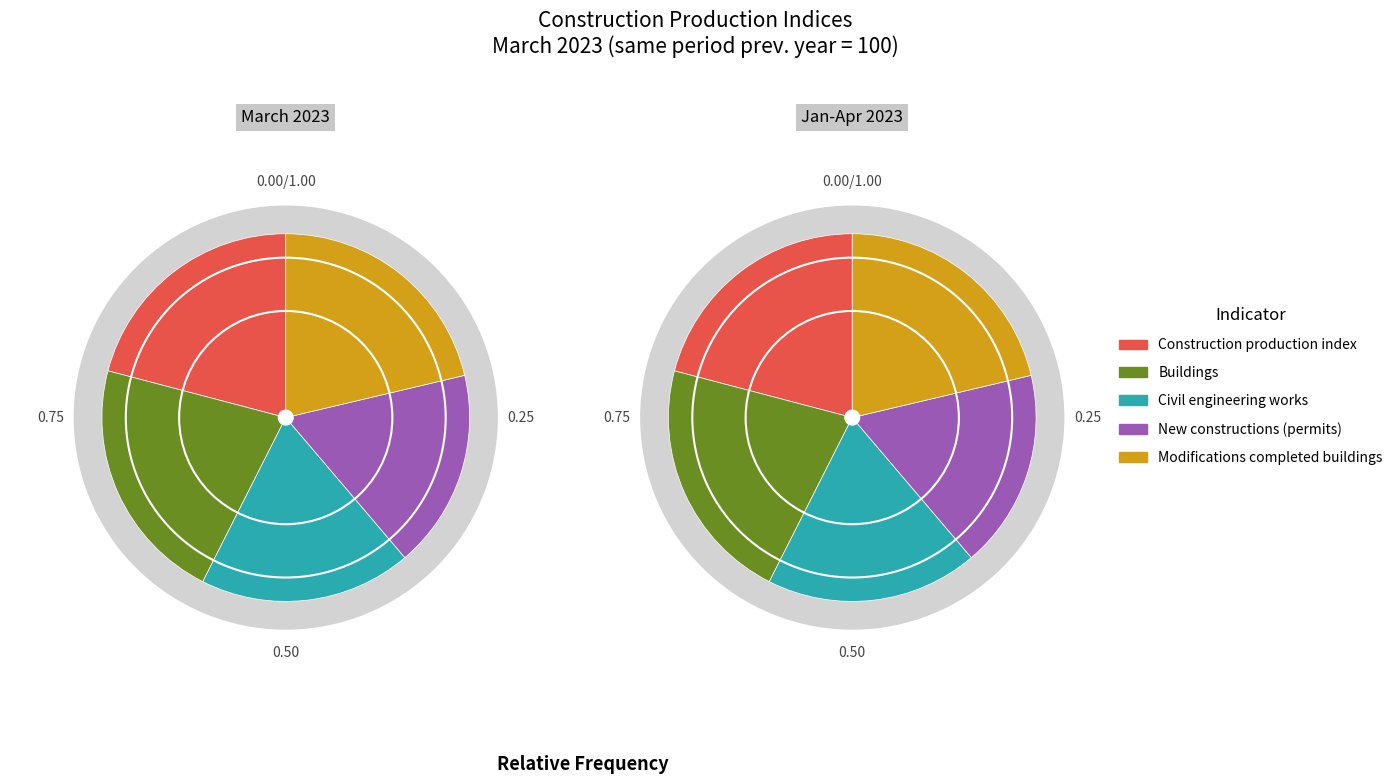

Is there any slice that represents more than half of the pie?

No